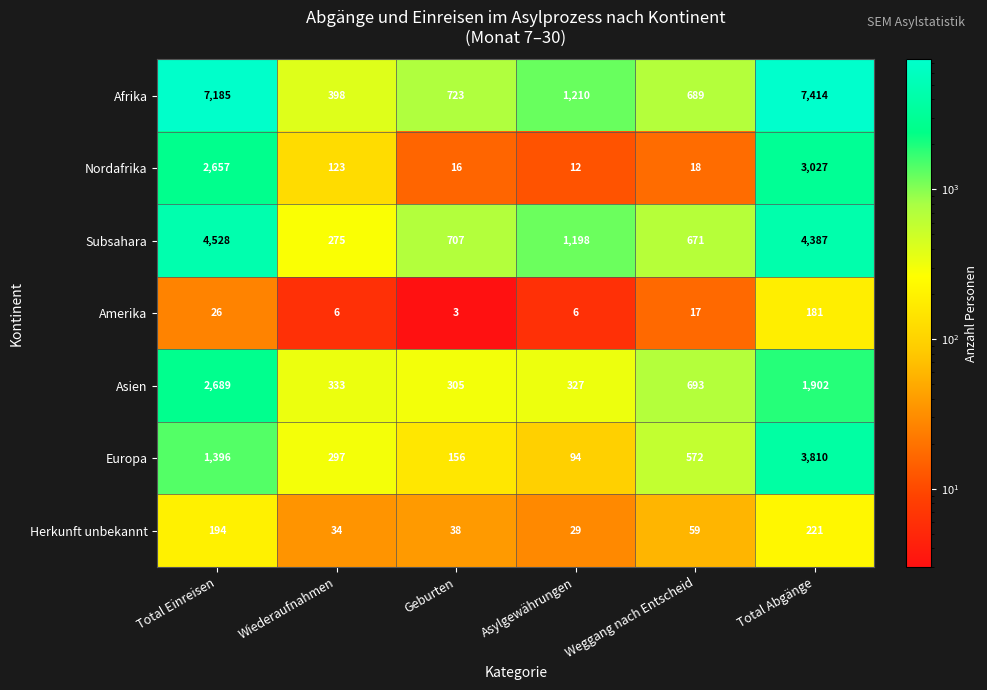

At Total Einreisen, list the series in order from largest to smallest.

Afrika, Subsahara, Asien, Nordafrika, Europa, Herkunft unbekannt, Amerika